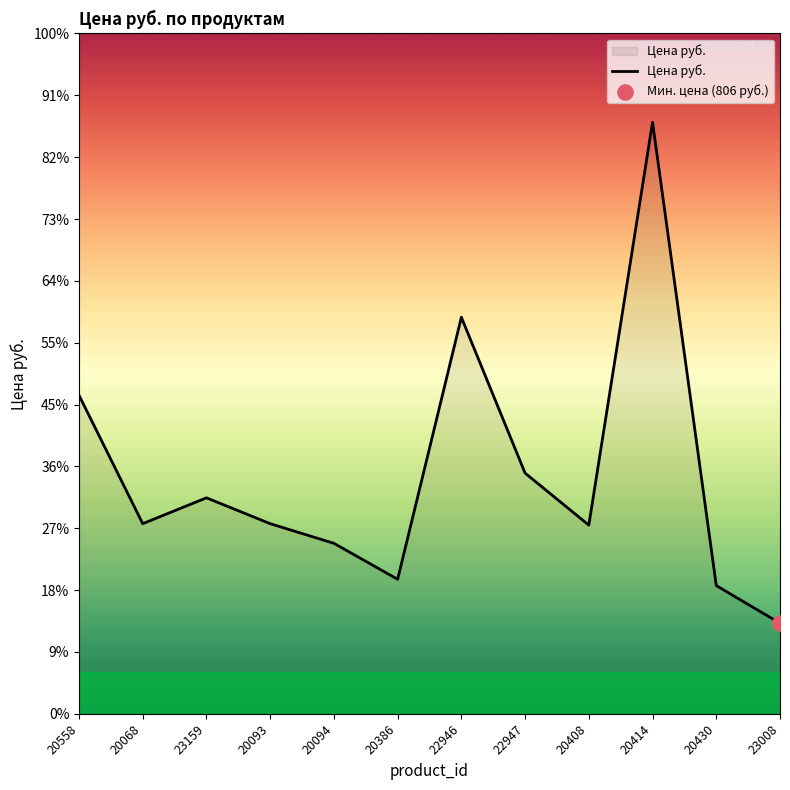

Between 20430 and 22947, which is larger?

22947